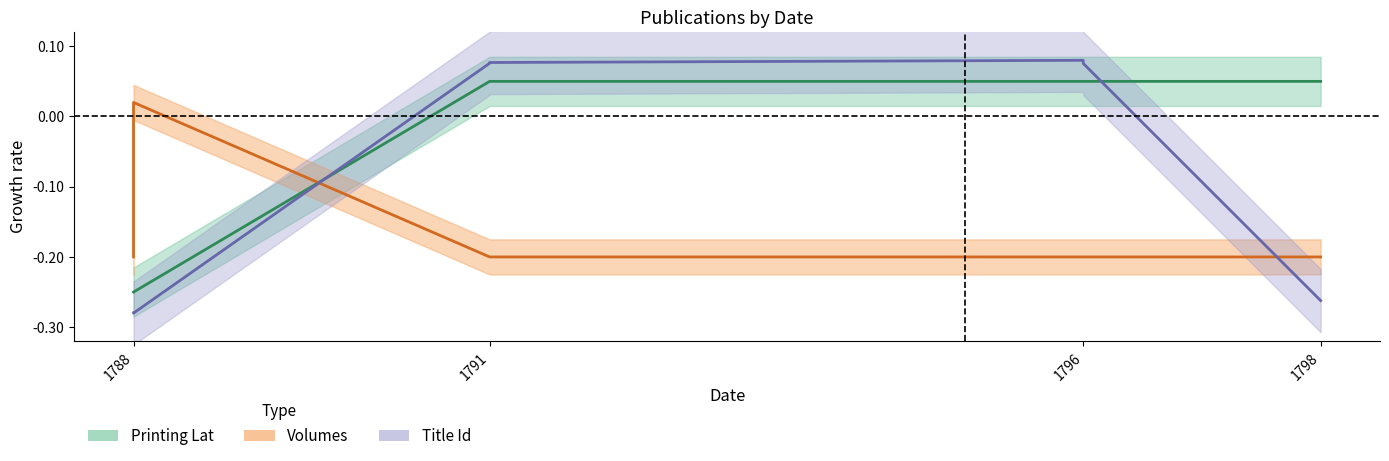

True or false: Title Id and Volumes intersect in this chart.

True